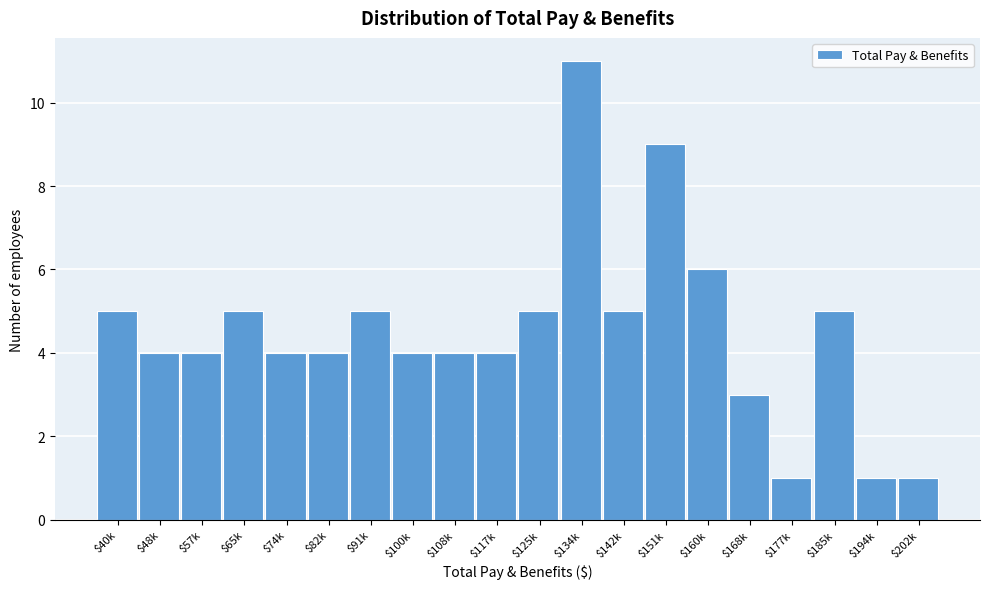

Reading left to right, list all the values displayed in this chart.

5	4	4	5	4	4	5	4	4	4	5	11	5	9	6	3	1	5	1	1